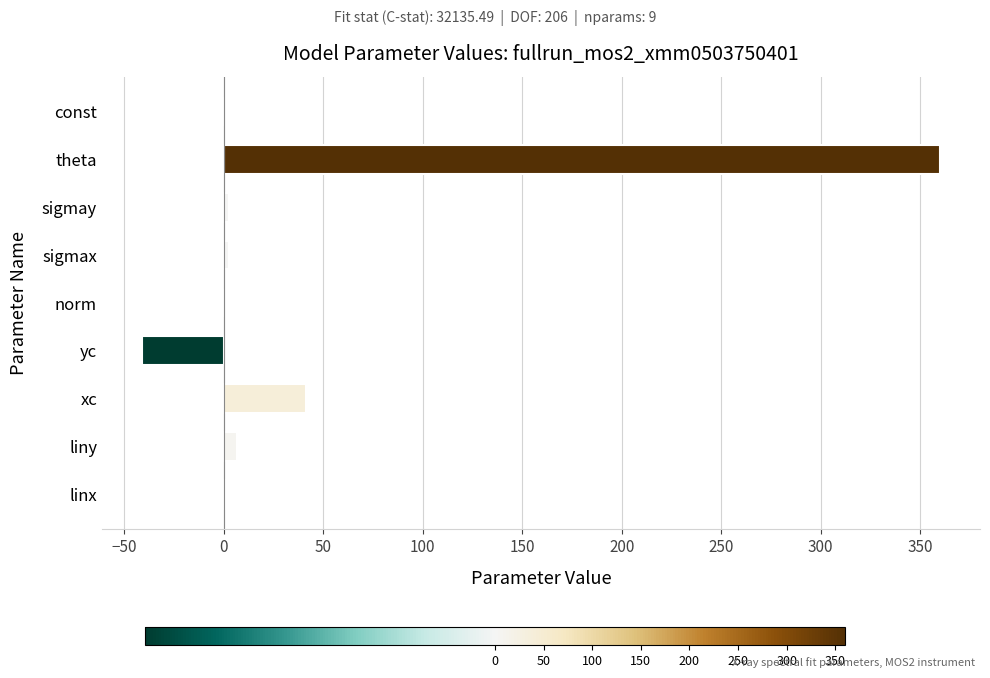

At which label is the value closest to 159?

xc